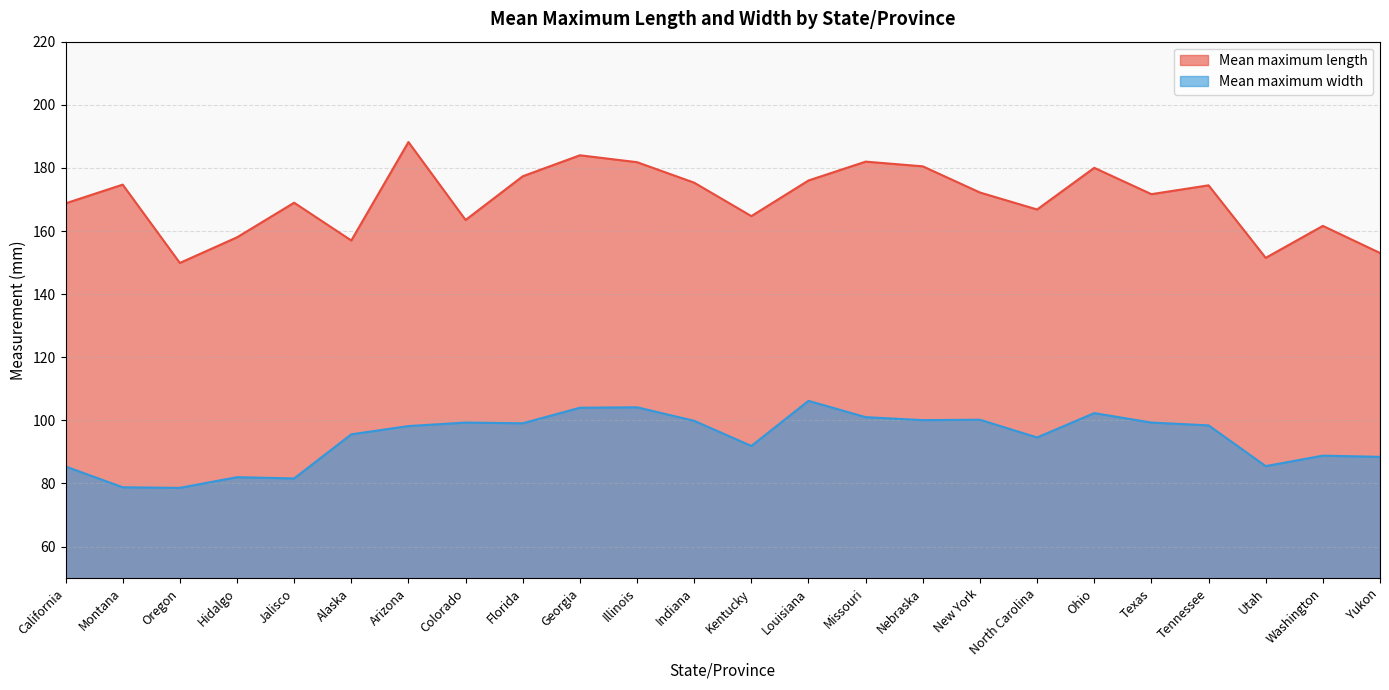

What is the total value across all series at Washington?

250.4